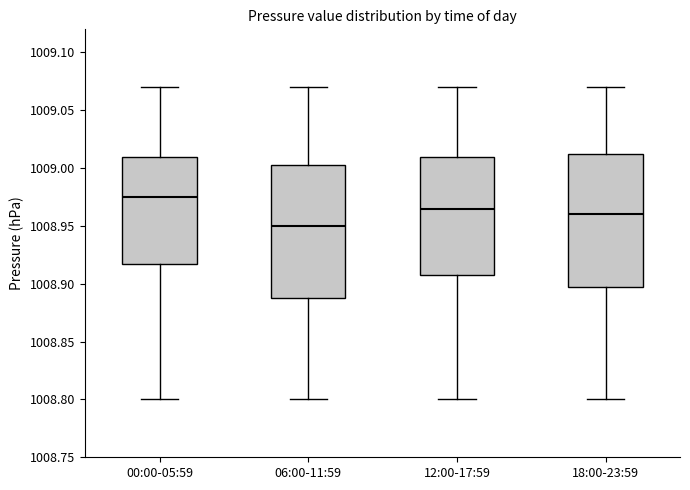

Which box's median line is the highest?

00:00-05:59